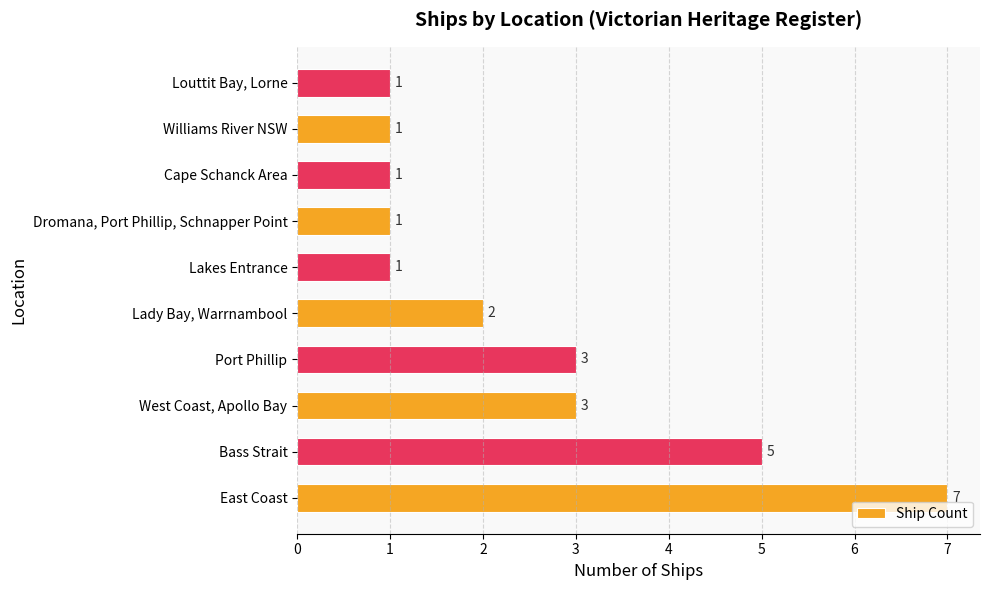

What is the maximum value shown in the chart?

7